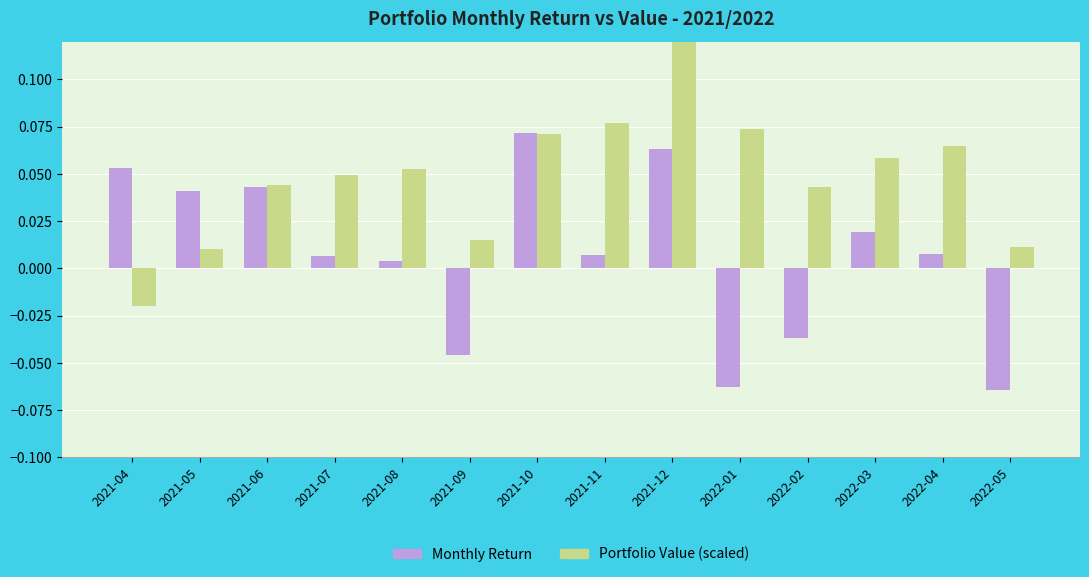

List the series in order of their peak value, lowest first.

Monthly Return, Portfolio Value (scaled)